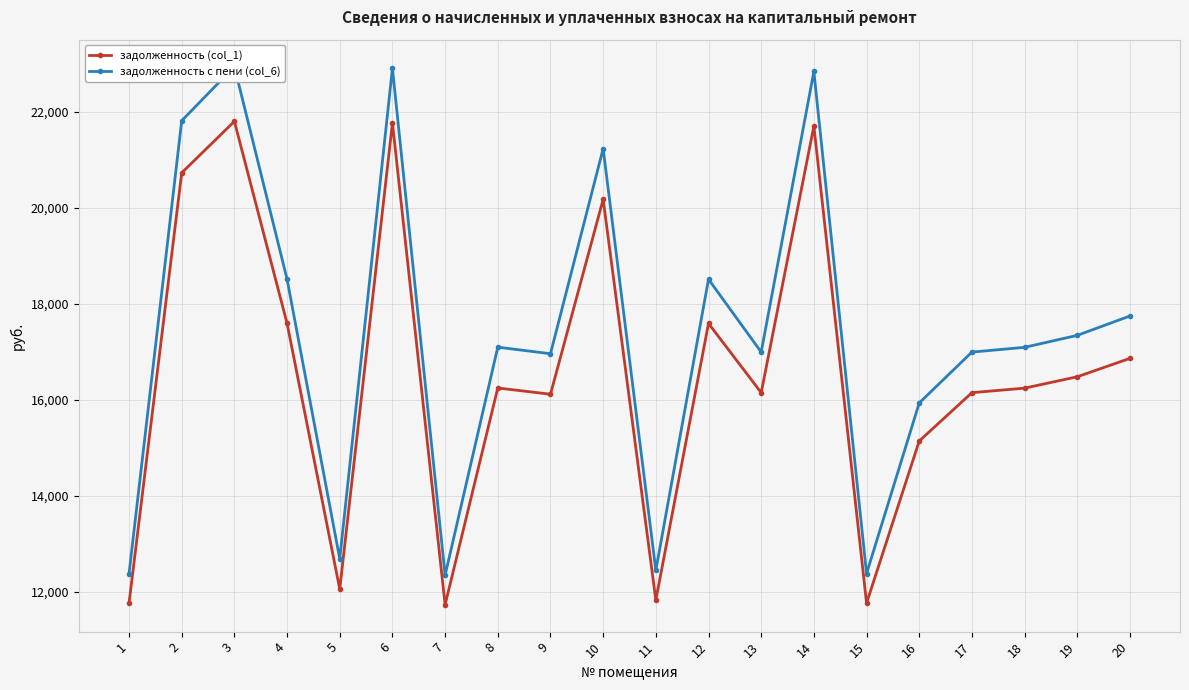

True or false: задолженность (col_1) and задолженность с пени (col_6) cross at least once.

False